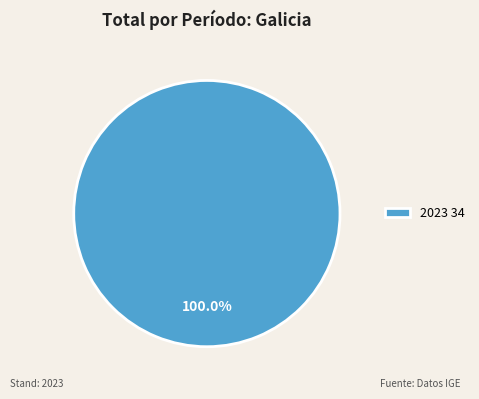

Which category accounts for the majority?

2023 34